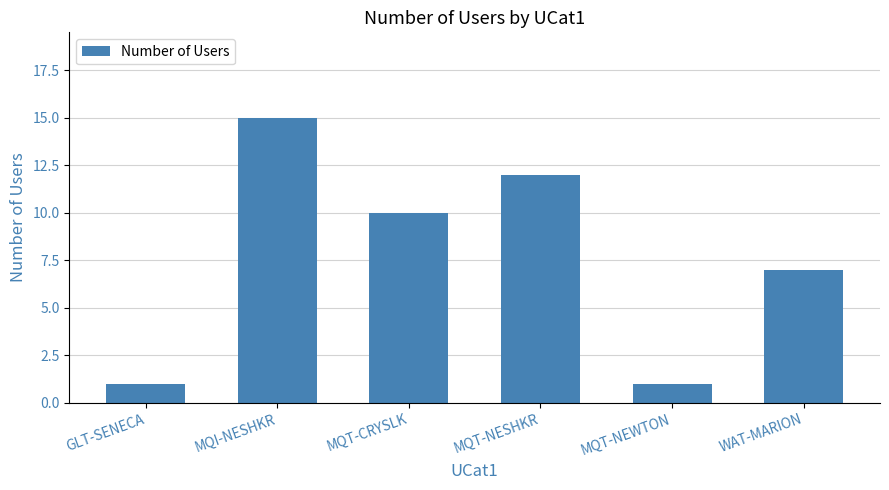

What is the ratio of the value at MQT-CRYSLK to the value at GLT-SENECA?

10.0